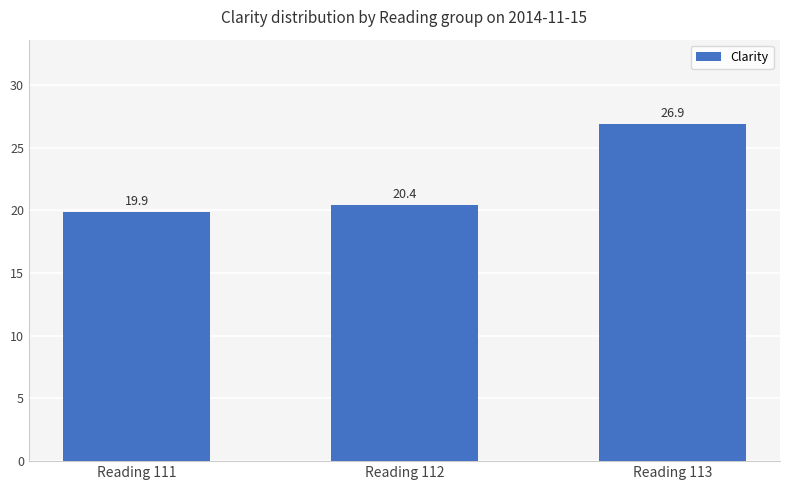

How many bars are there in total?

3